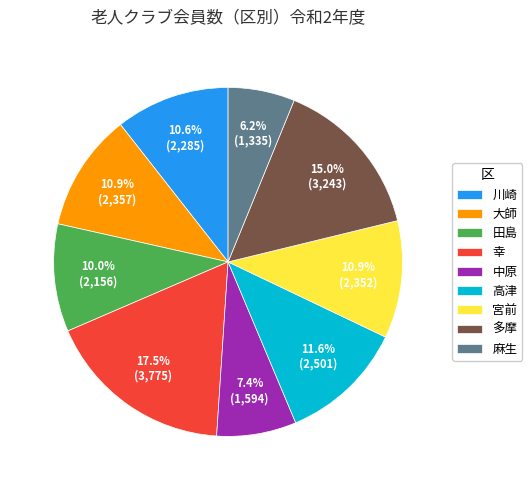

Count the number of slices in the pie.

9